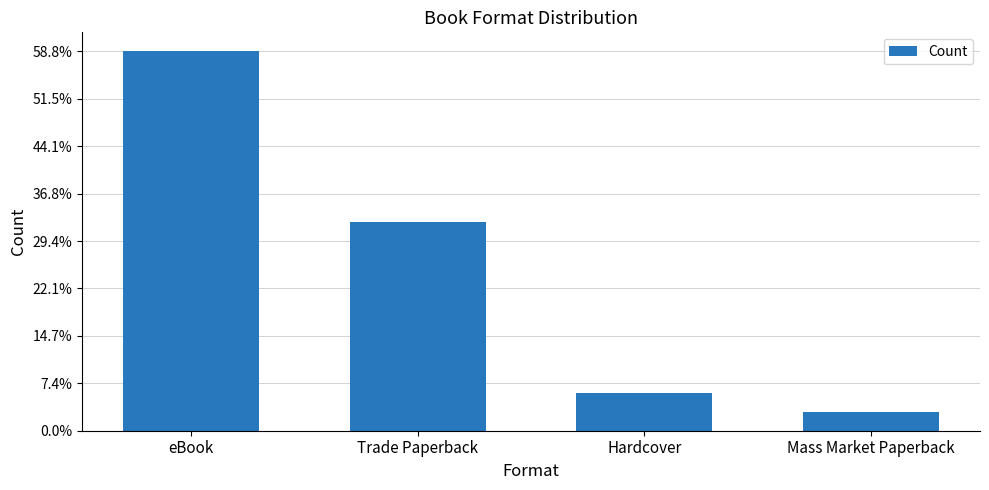

Are the bars horizontal?

No